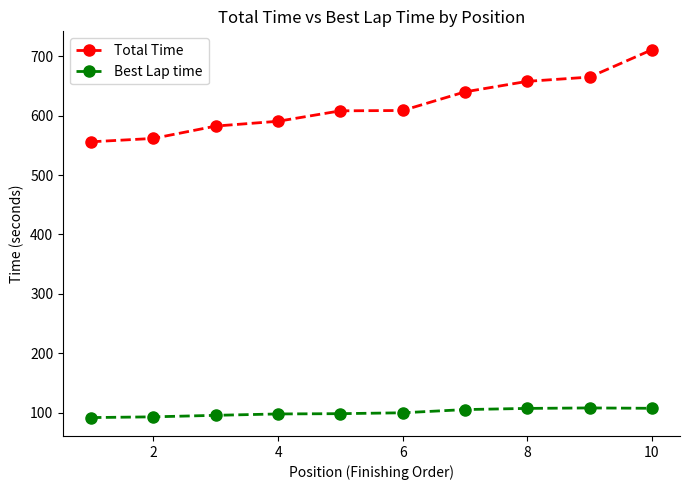

In Best Lap time, how many points are higher than both neighbors (excluding endpoints)?

1